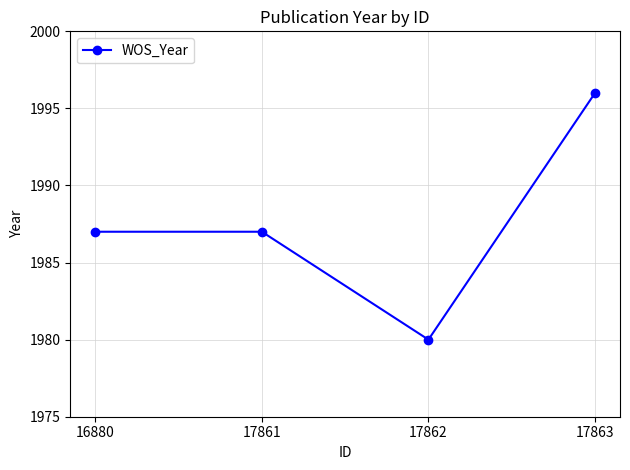

How many categories are shown in the chart?

4